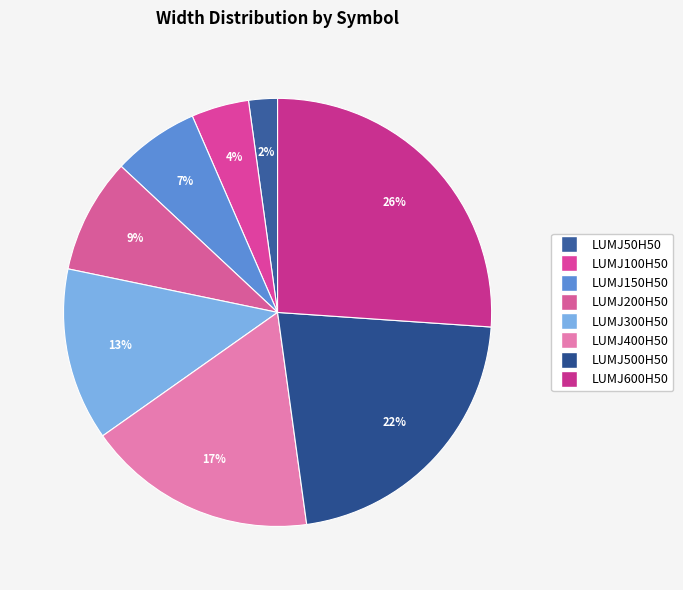

To the nearest percent, what percentage of the pie is LUMJ300H50?

13%